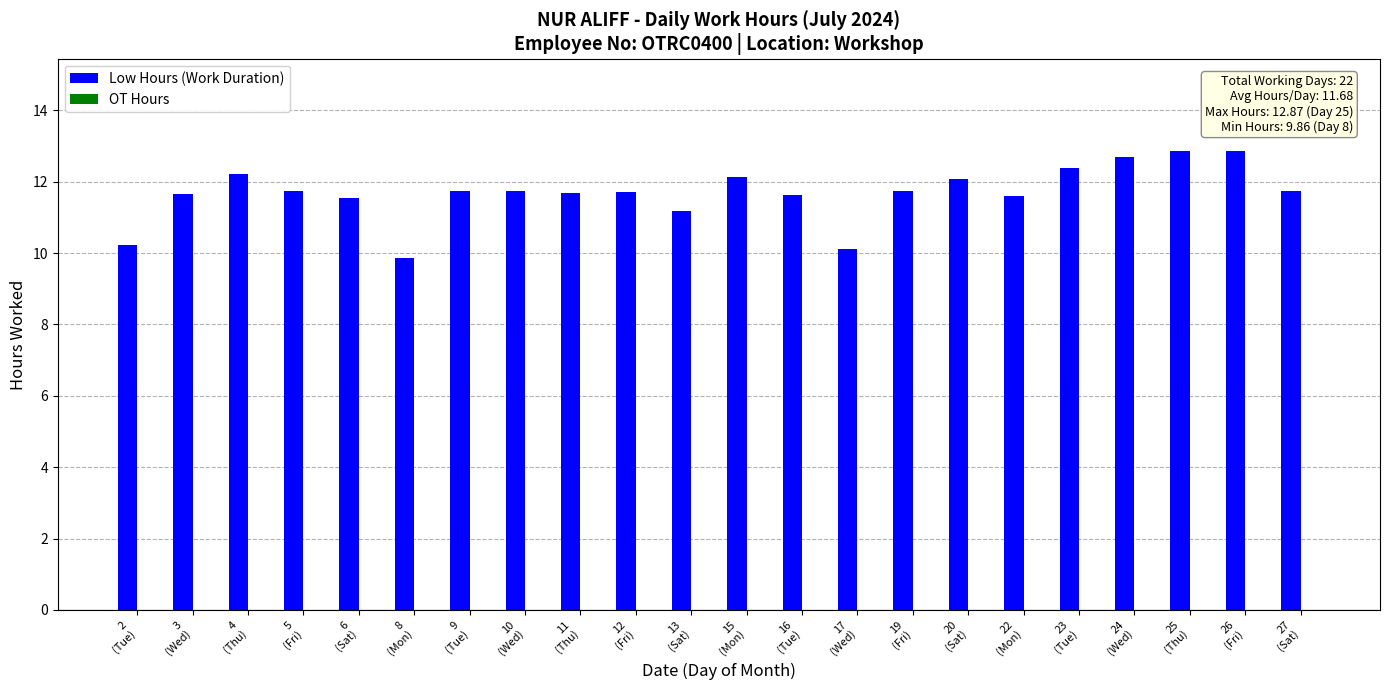

What is the value of the 20th bar from the left?

12.9